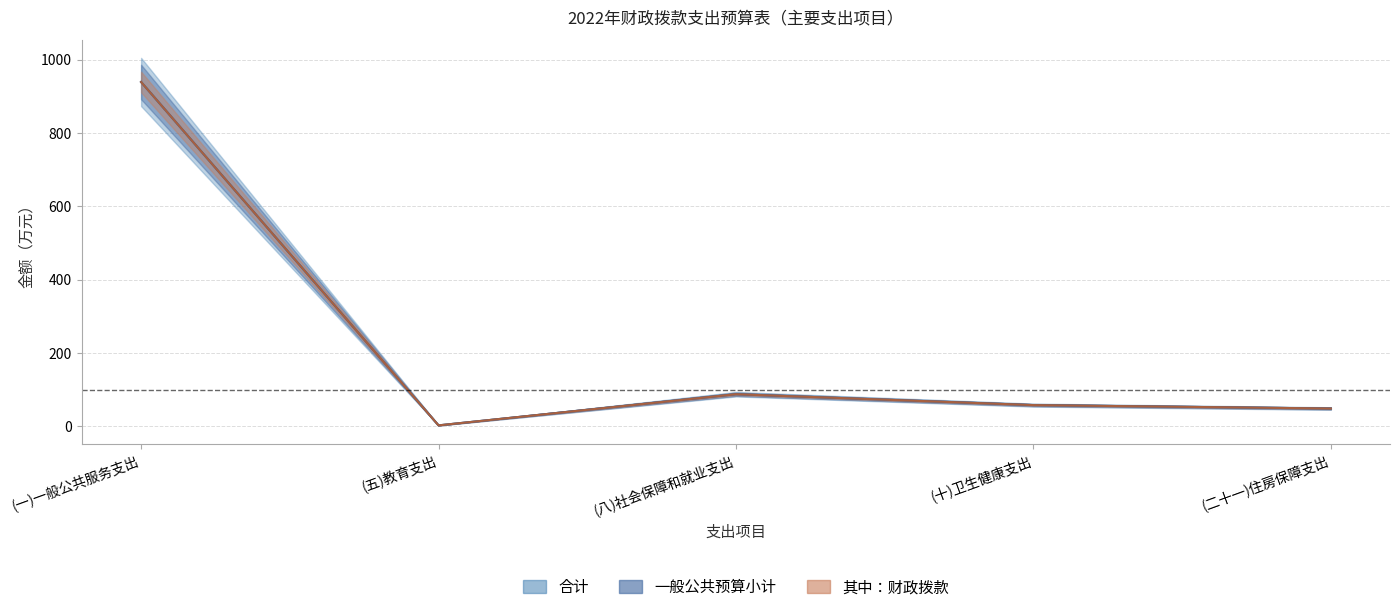

Is it true that 一般公共预算小计 equals 3.0 at (五)教育支出?

True